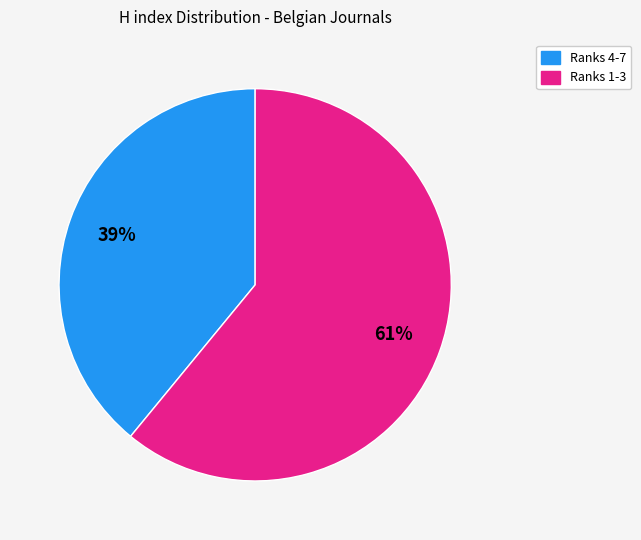

Is there a majority slice in this chart?

Yes